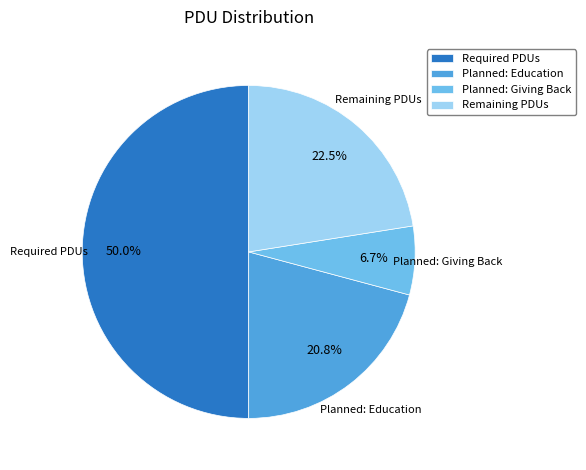

True or false: Required PDUs accounts for 50% of the total.

True